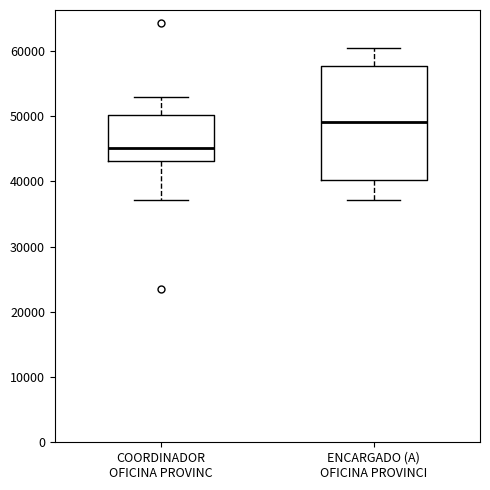

Where does the upper whisker of the box for COORDINADOR OFICINA PROVINC end on the y-axis? The values are not printed on the chart, so give them approximately, as read against the axis.

53000